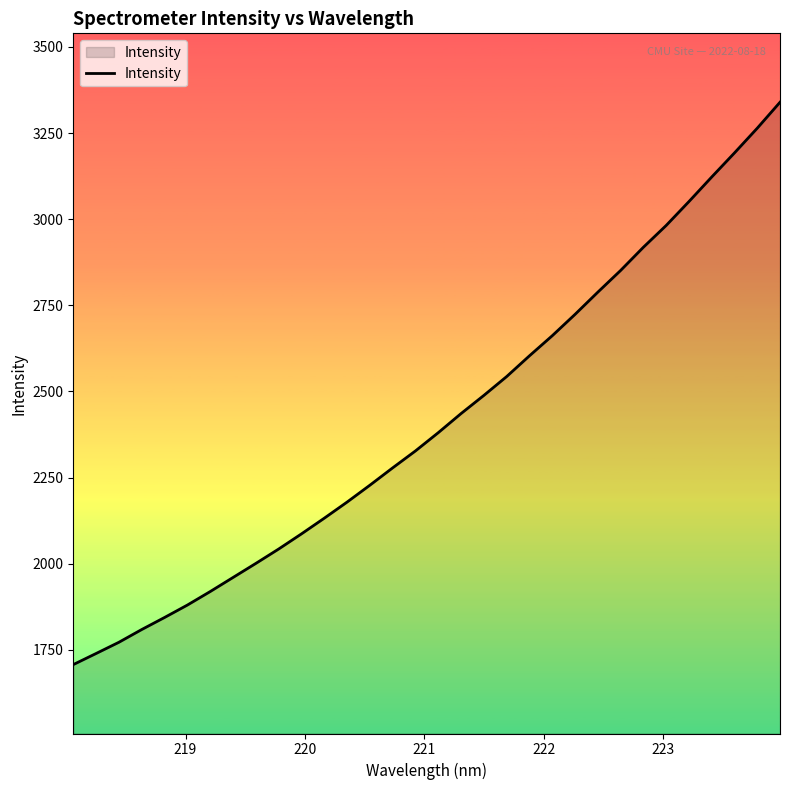

How many categories are shown in the chart?

32